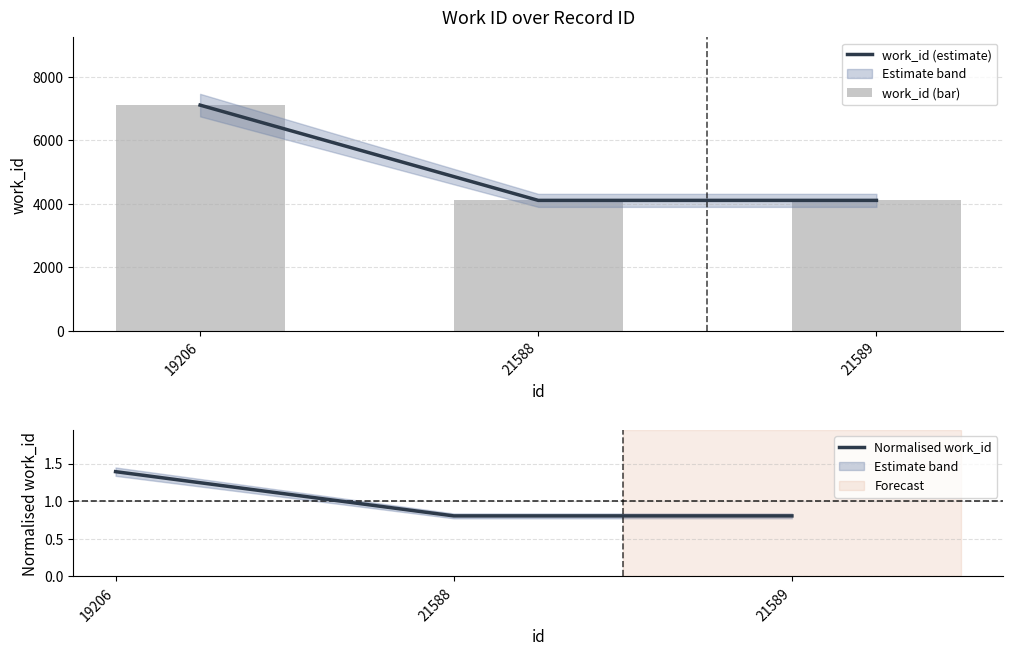

At 21589, list the series in order from largest to smallest.

work_id (estimate), work_id (bar), Normalised work_id